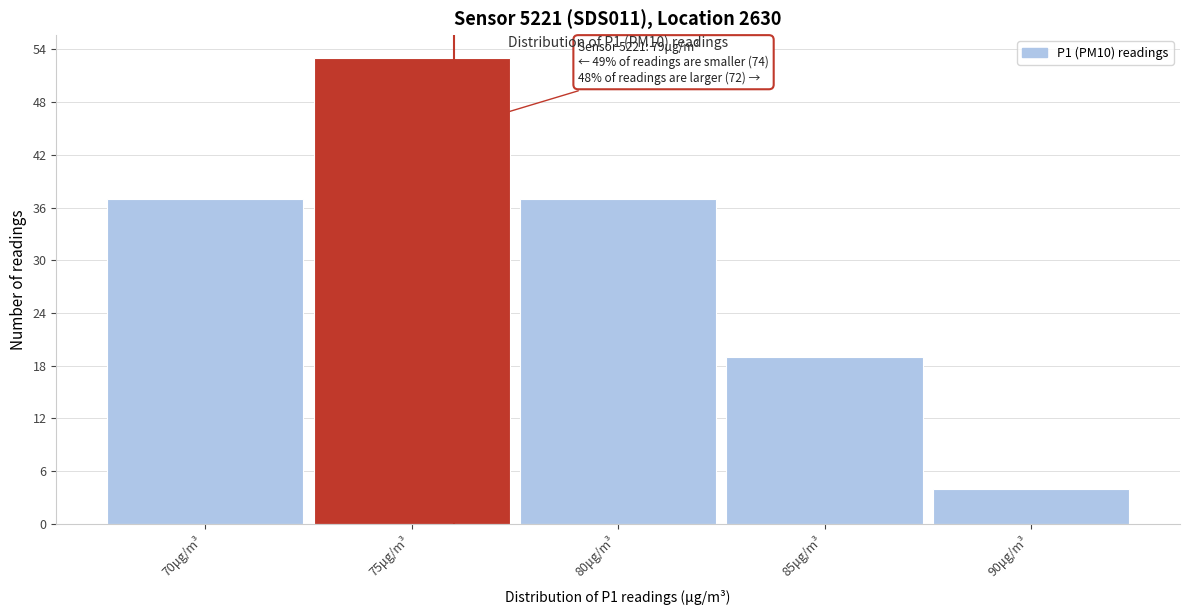

Reading left to right, what are all the values shown in this chart?

70μg/m³=37	75μg/m³=53	80μg/m³=37	85μg/m³=19	90μg/m³=4